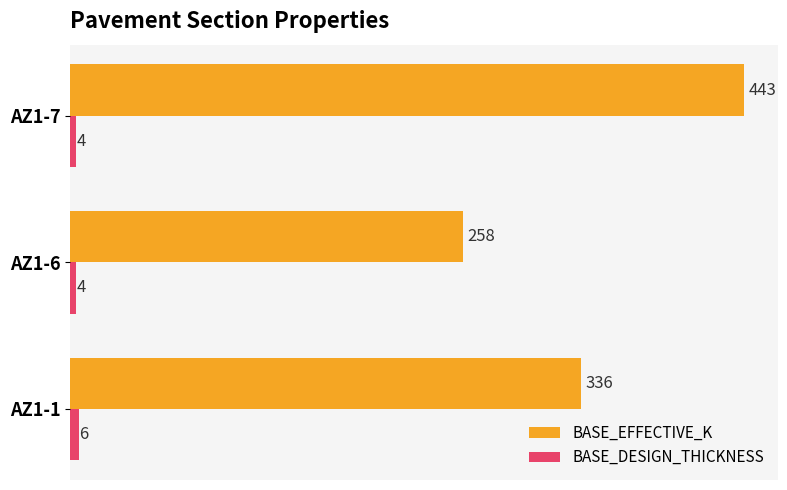

Which category has the highest value across all series?

AZ1-7